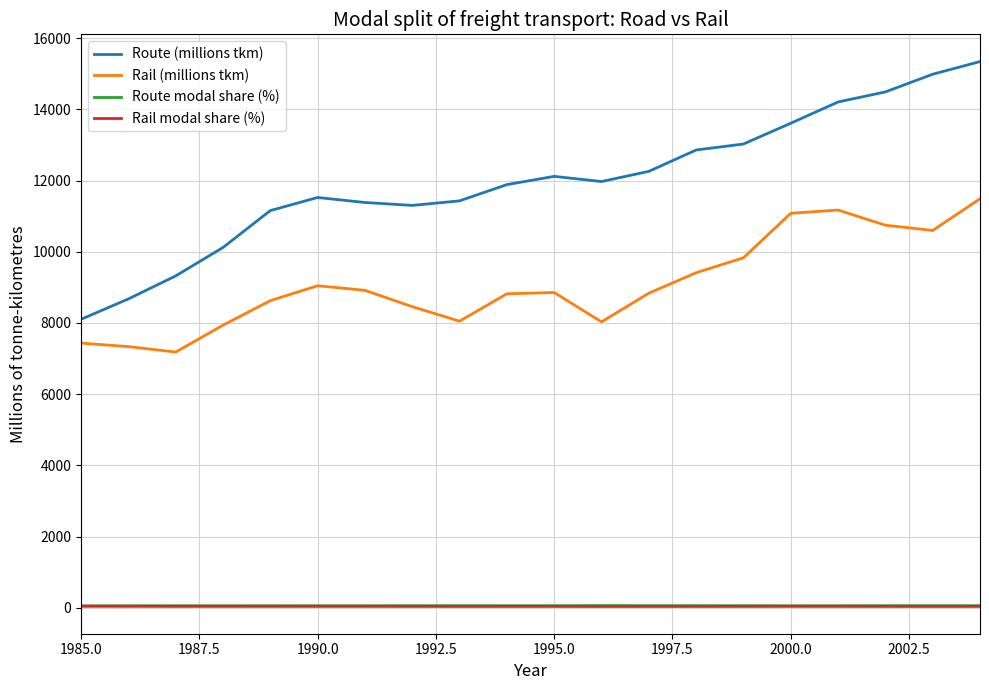

What is the greatest value displayed?

15341.1